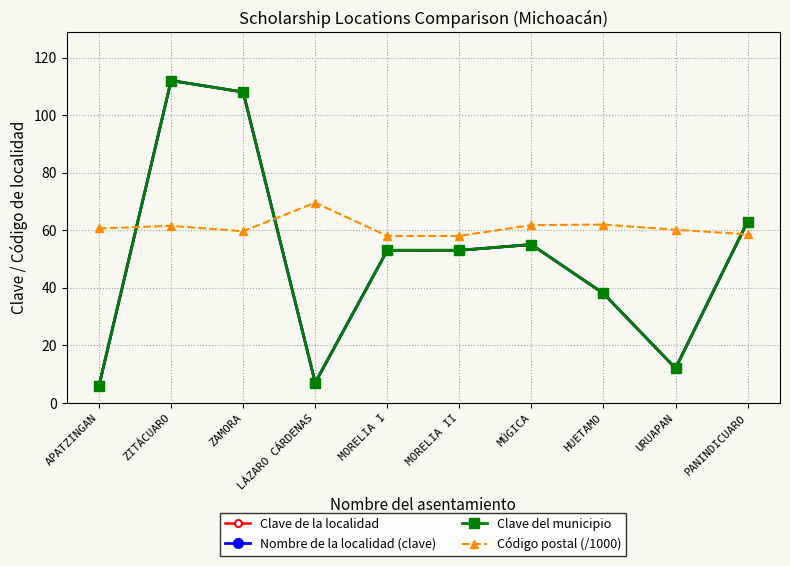

Where does the Código postal (/1000) series first go above 60?

APATZINGAN